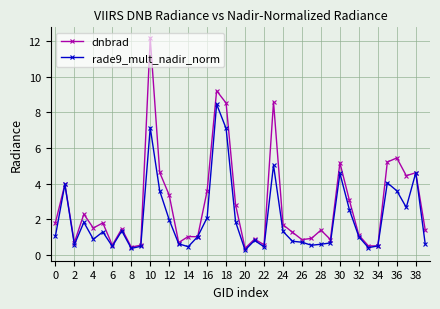

Rank the series by their average value, from lowest to highest.

rade9_mult_nadir_norm, dnbrad